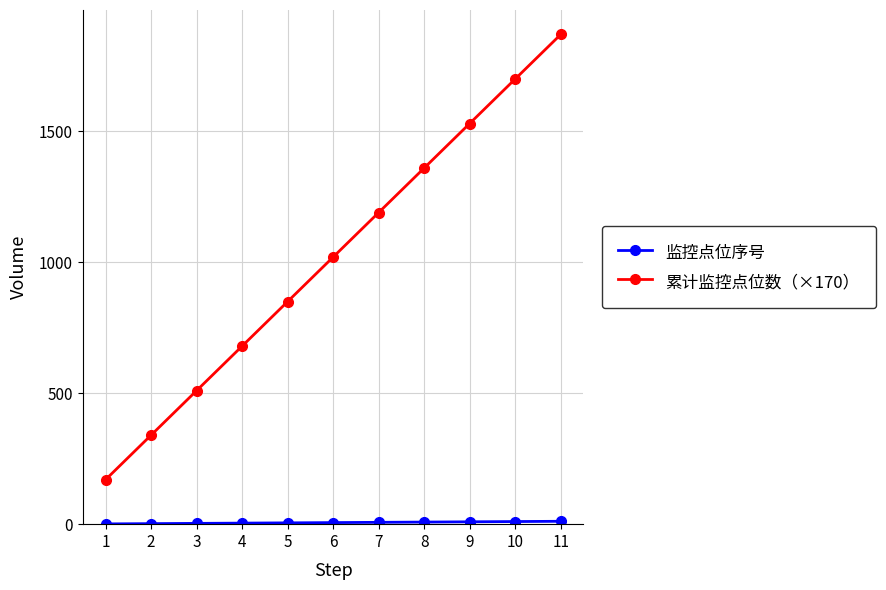

Which series has the largest total across all categories?

累计监控点位数（×170）